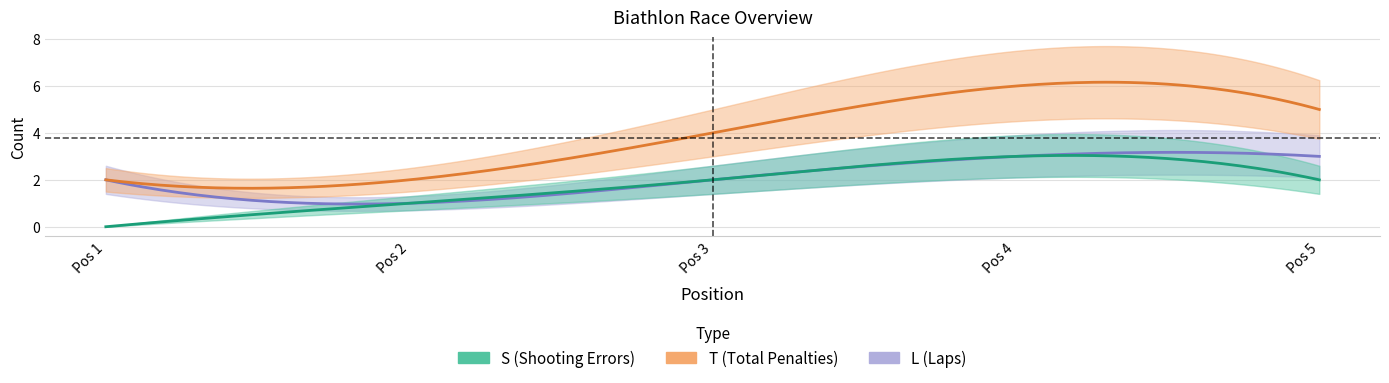

Is the value of T at 5 greater than the value of S at 4?

Yes